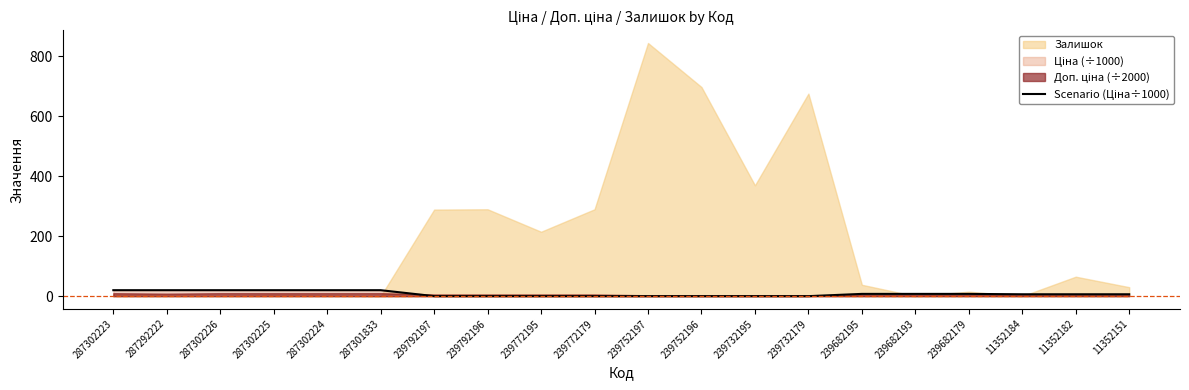

Reading right to left, list all the values displayed in this chart.

11352151=6.3	11352182=6.3	11352184=6.3	239682179=7.6	239682193=7.6	239682195=7.6	239732179=0.1	239732195=0.1	239752196=0.1	239752197=0.1	239772179=0.1	239772195=0.1	239792196=0.1	239792197=0.1	287301833=20.0	287302224=20.0	287302225=20.0	287302226=20.0	287292222=20.0	287302223=20.0